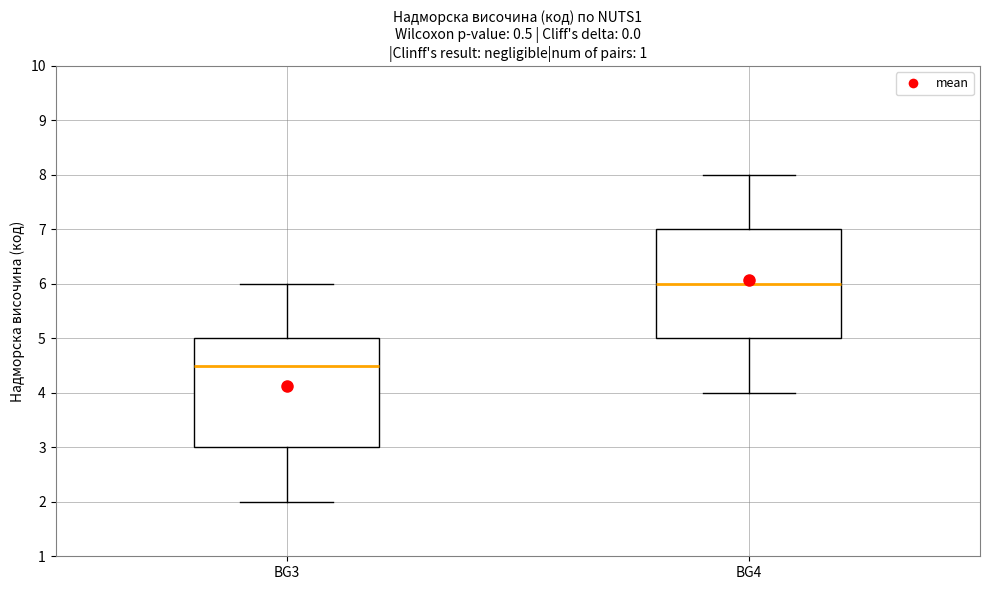

Reading left to right, read every box against the y-axis: the position of its median line, the range the box covers, and the ends of its whiskers. The values are not printed on the chart, so give them approximately, as read against the axis.

BG3: median 4.5, box 3.0 to 5.0, whiskers 2.0 to 6.0
BG4: median 6.0, box 5.0 to 7.0, whiskers 4.0 to 8.0